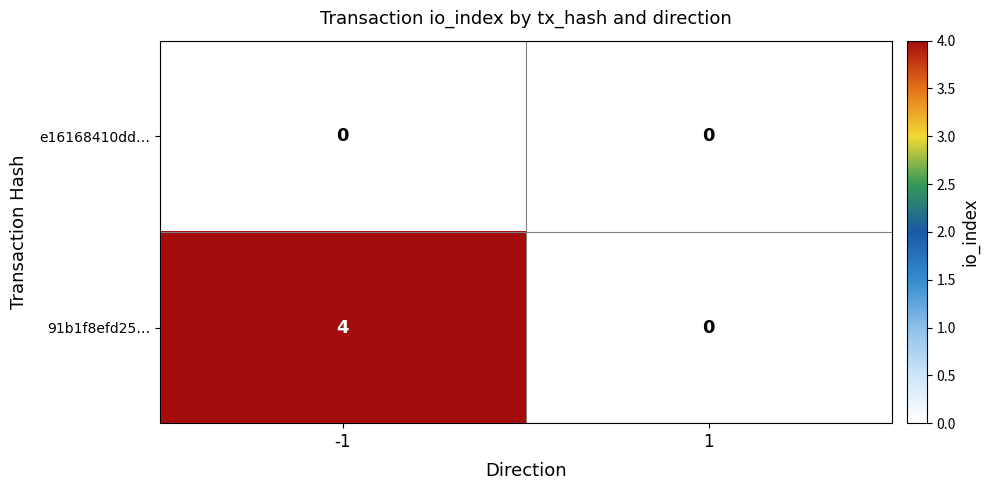

What is the maximum value for 91b1f8efd25…?

4